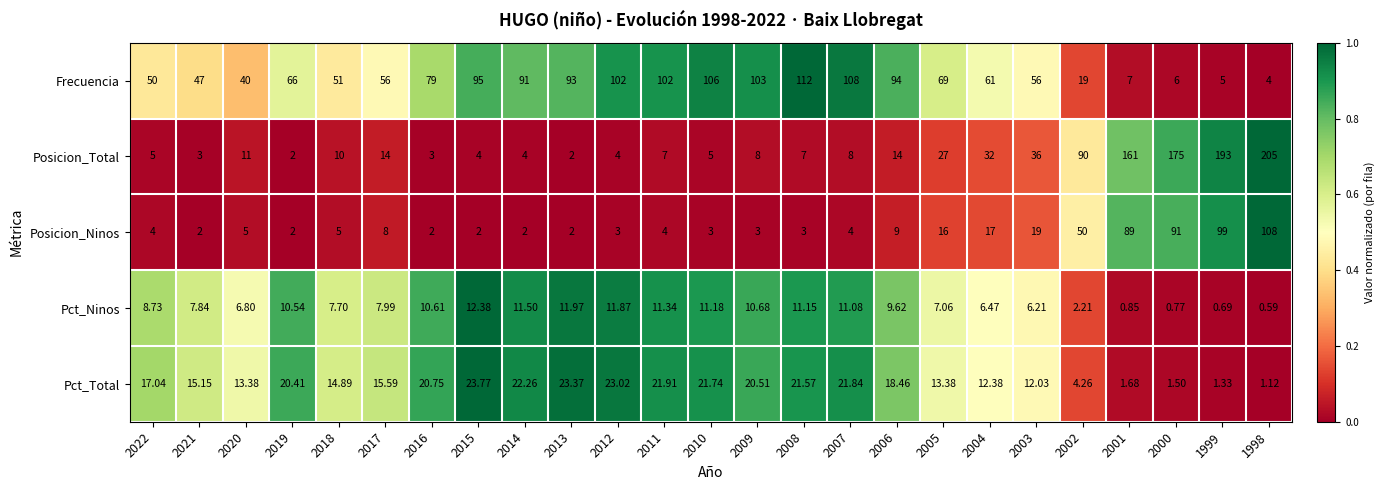

What is the total value across all series at 2000?

274.3